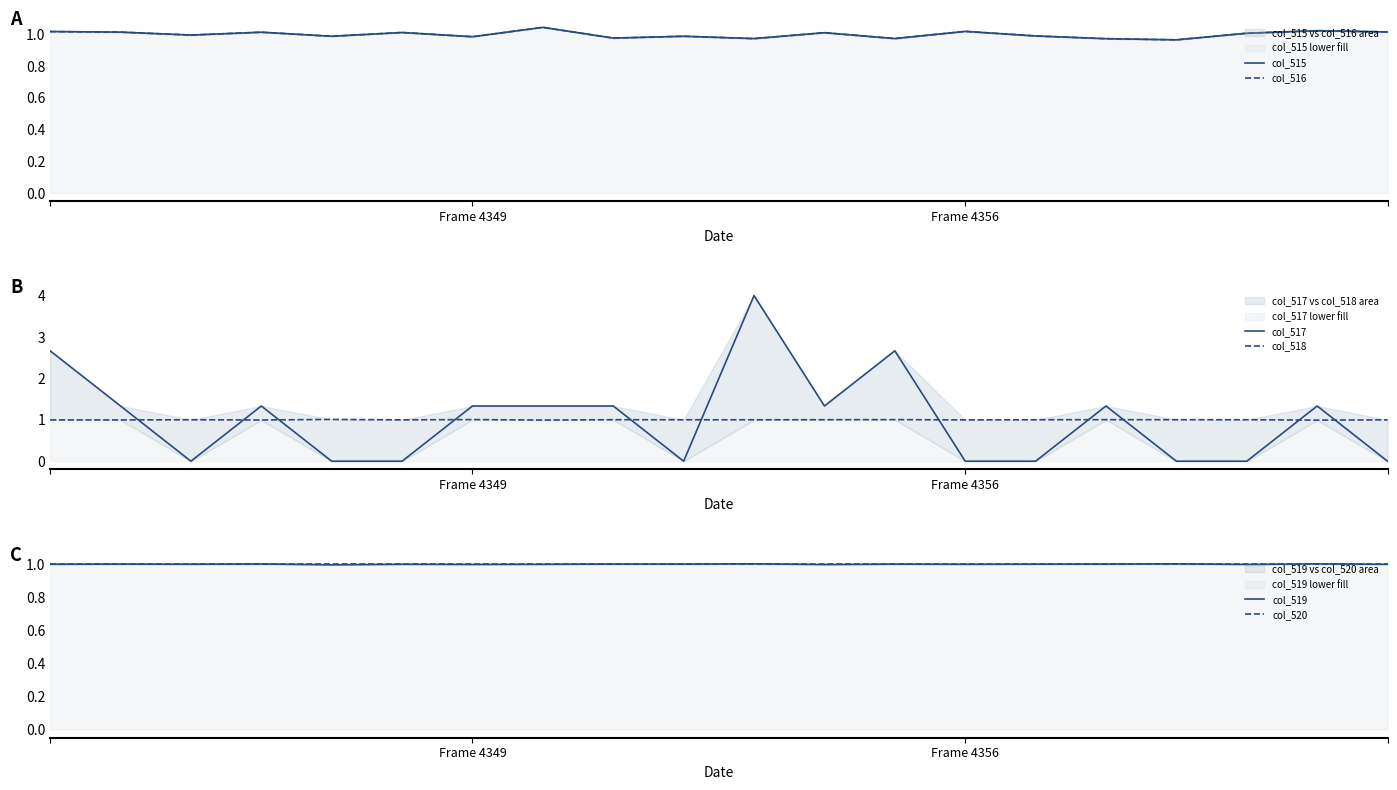

In col_518, how many points are higher than both neighbors (excluding endpoints)?

6